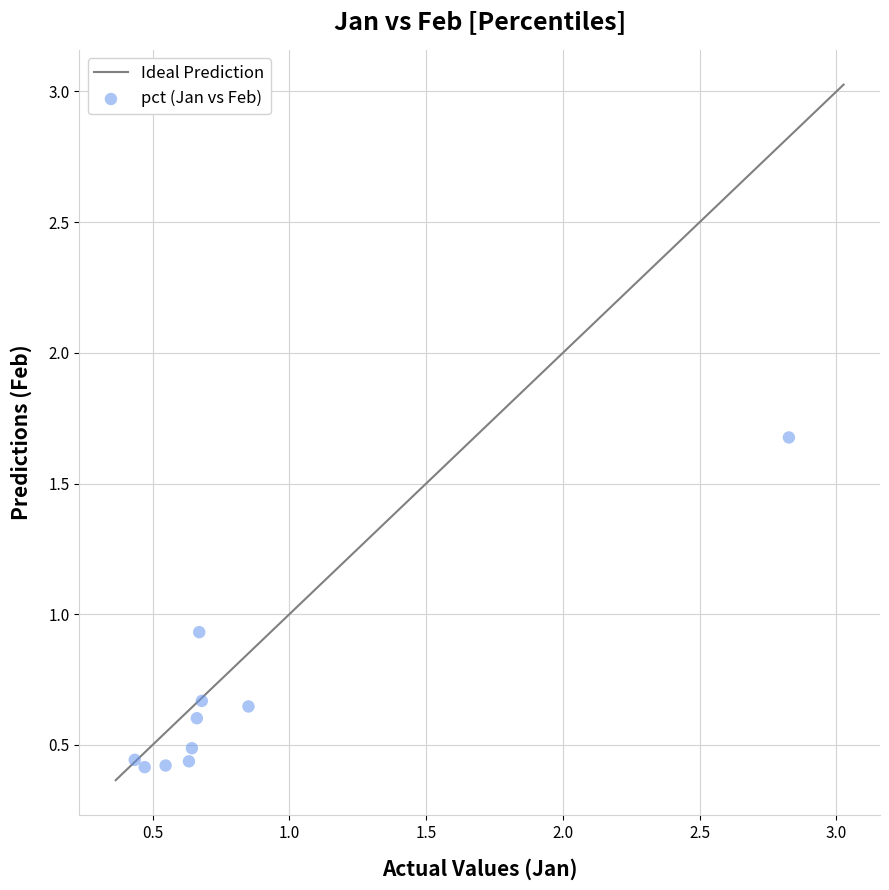

What is the average X value?

0.8